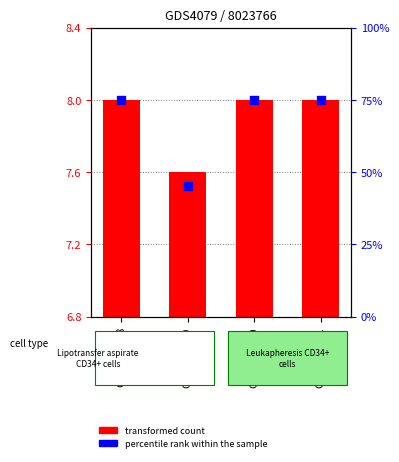

Which has a higher value, GSM779420 or GSM779421?

GSM779420